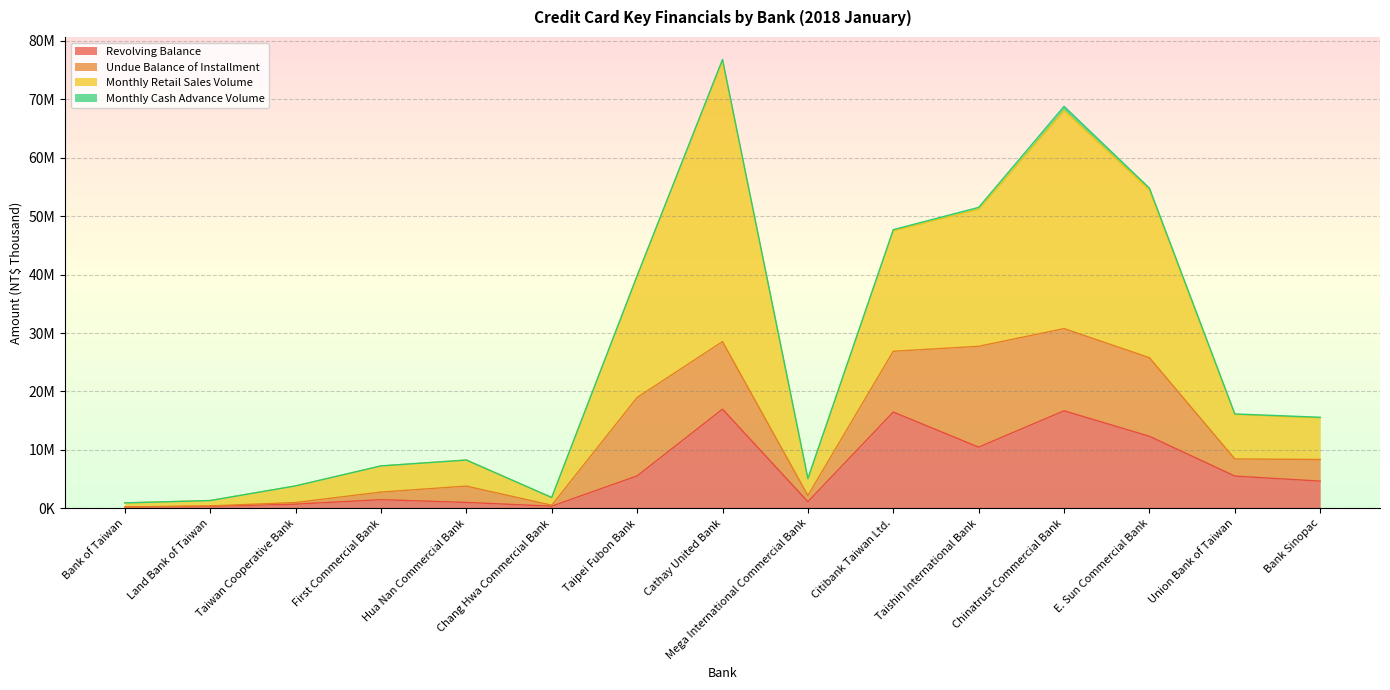

Does the chart display data point markers on the line(s)?

No